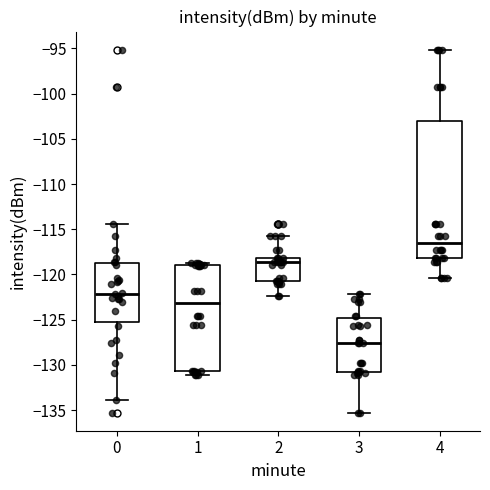

Which box has the lowest median line?

3